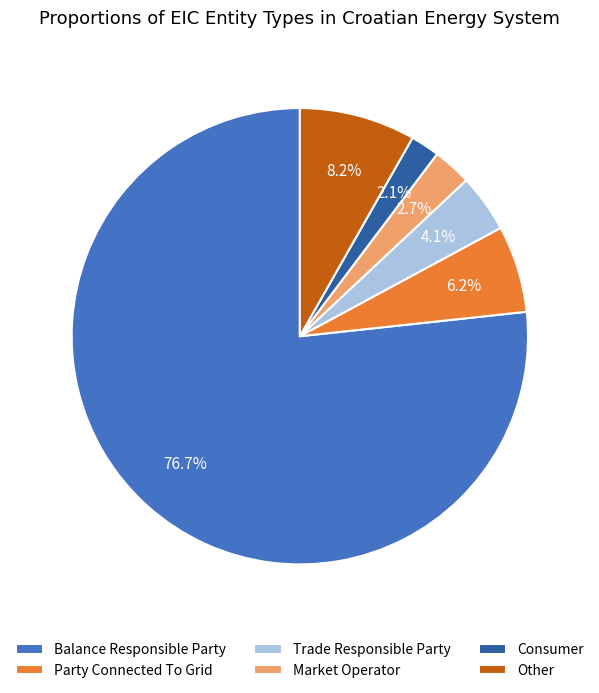

How many segments does this pie chart have?

6